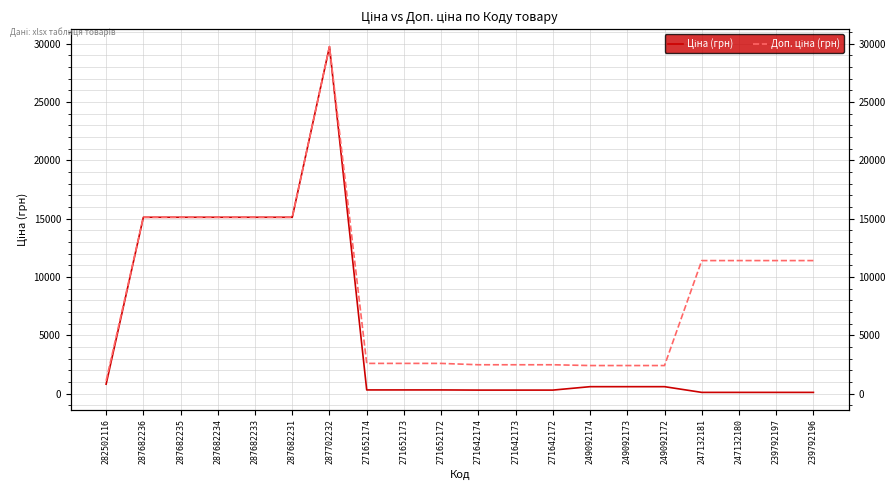

Where is Доп. ціна (грн) nearest to the value 15428?

287682236